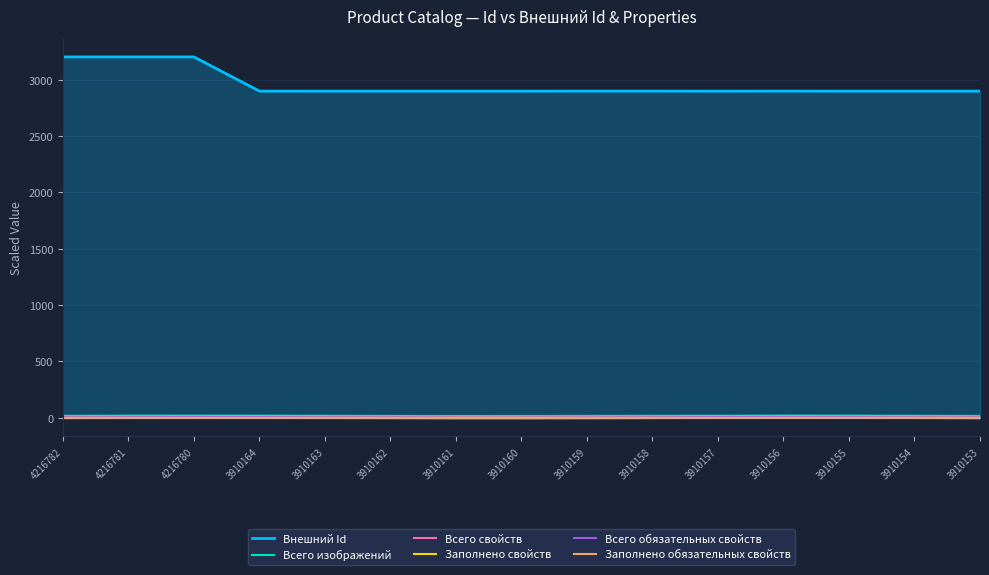

At 4216780, list the series in order from largest to smallest.

Внешний Id, Всего изображений, Заполнено свойств, Всего обязательных свойств, Всего свойств, Заполнено обязательных свойств